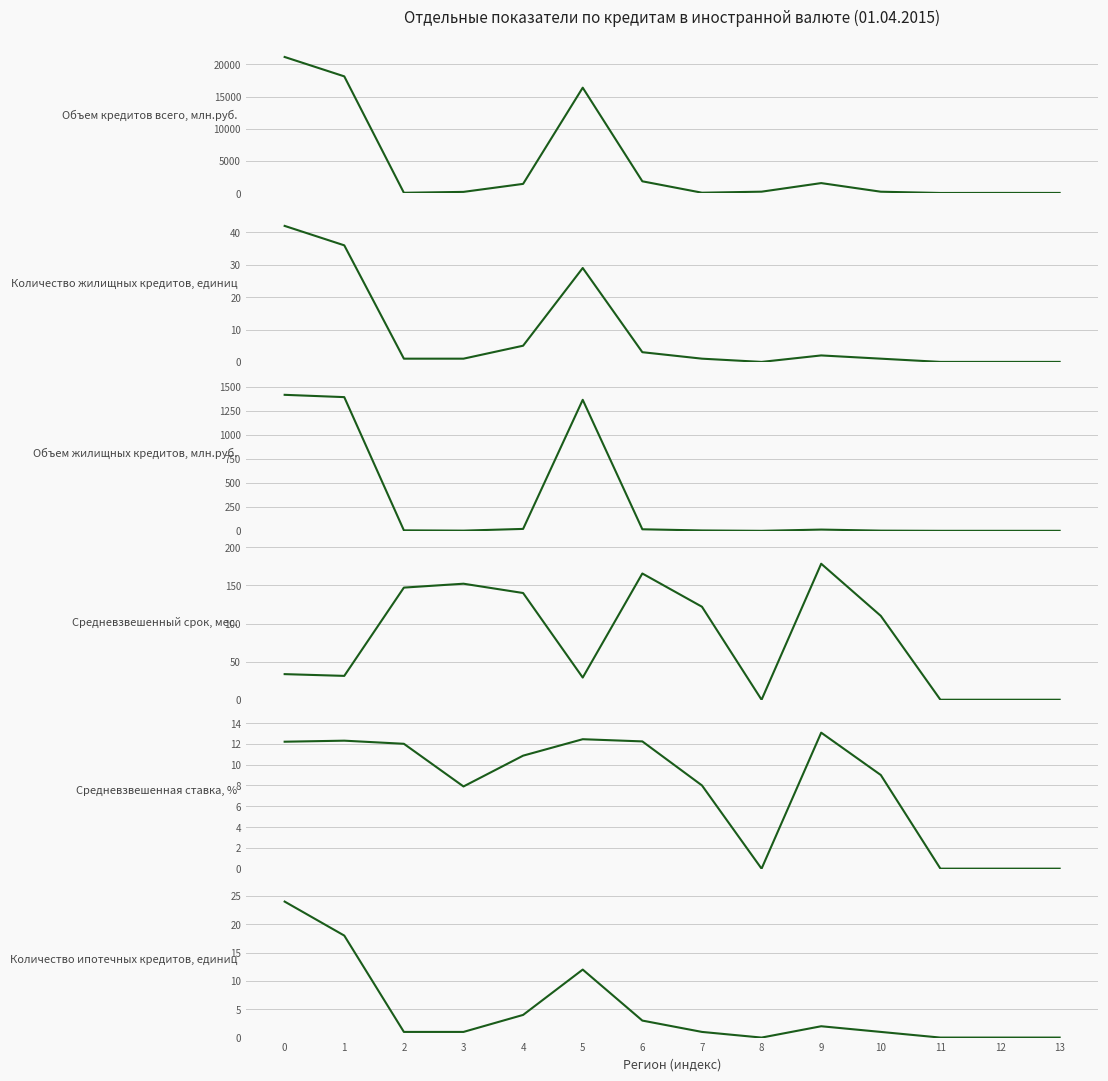

At which category does Объем жилищных кредитов, млн.руб. reach its first local valley?

3